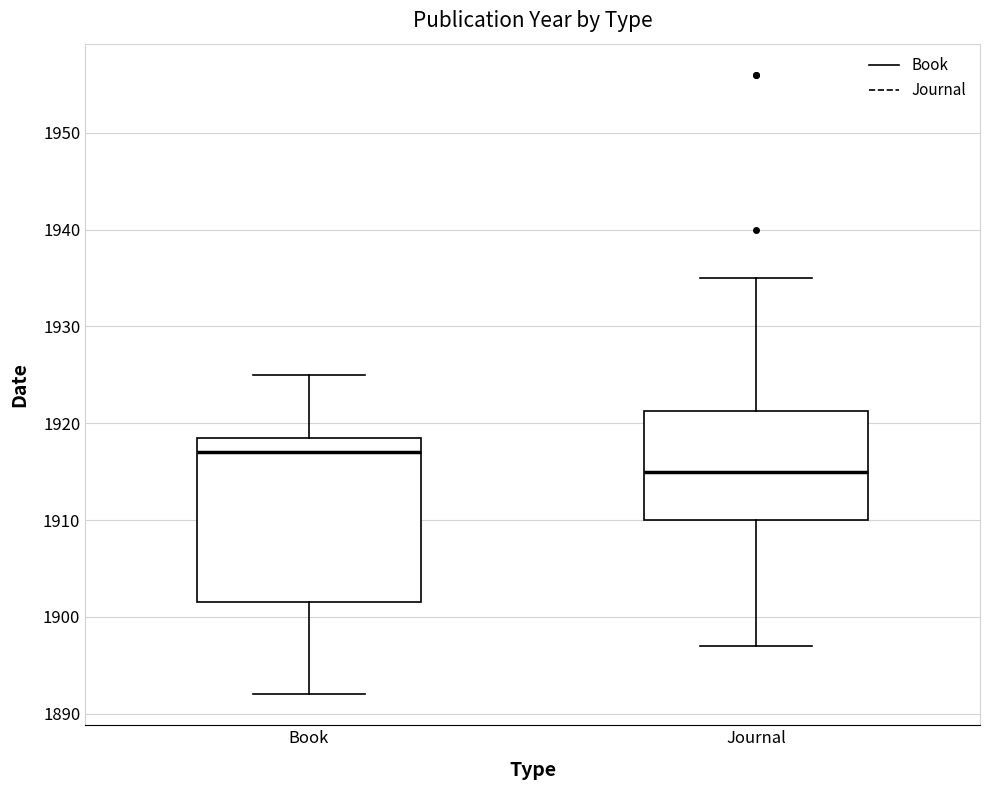

Where does the upper whisker of the box for Journal end on the y-axis? The values are not printed on the chart, so give them approximately, as read against the axis.

1935